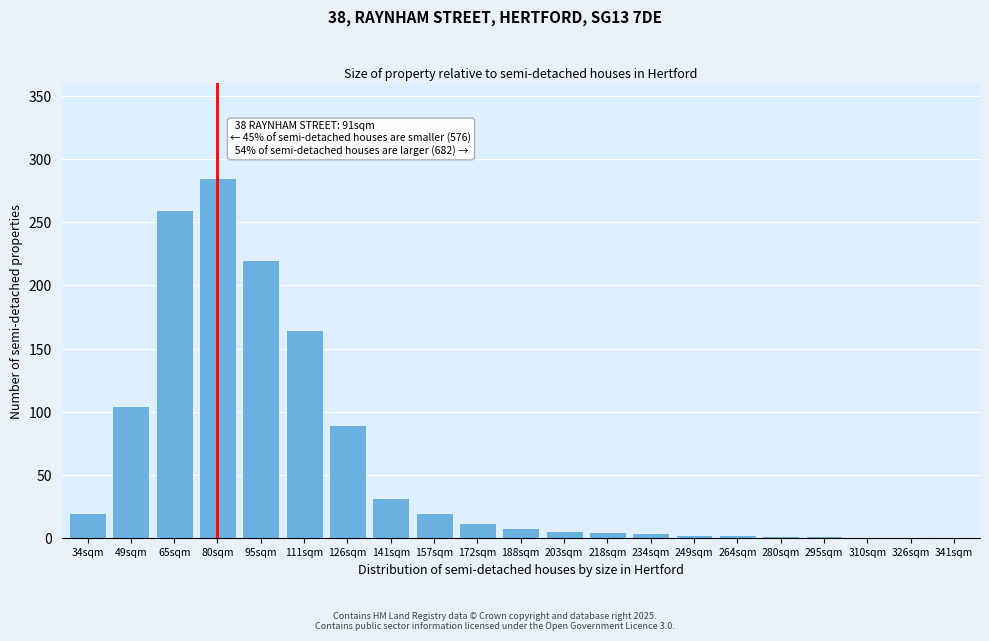

What is the sum of all values?

1245